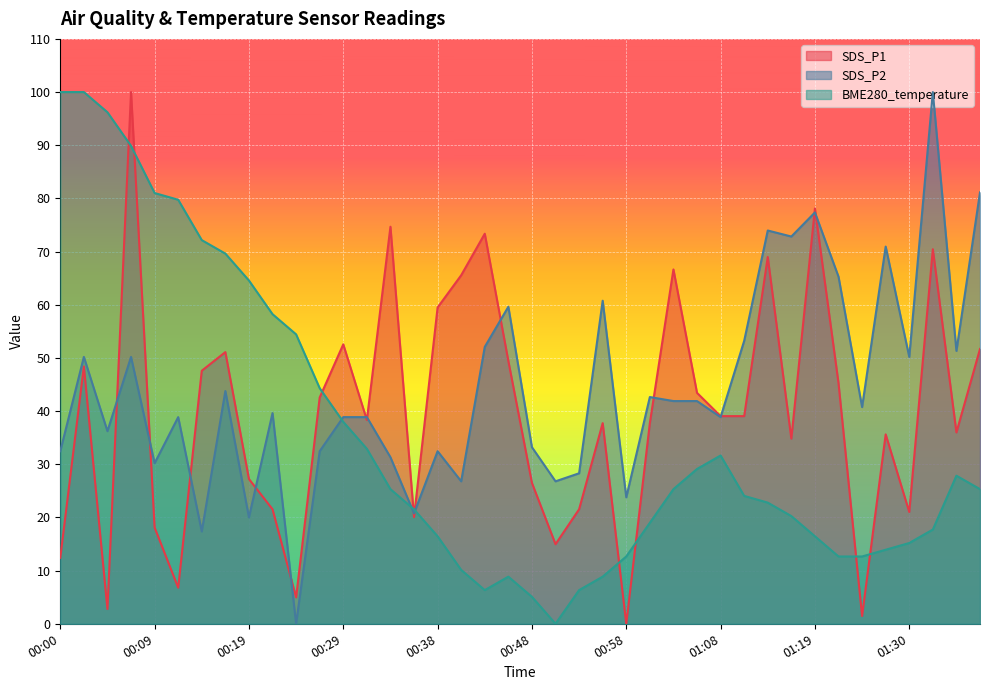

What is the difference between the maximum and minimum values in the SDS_P1 series?

100.0